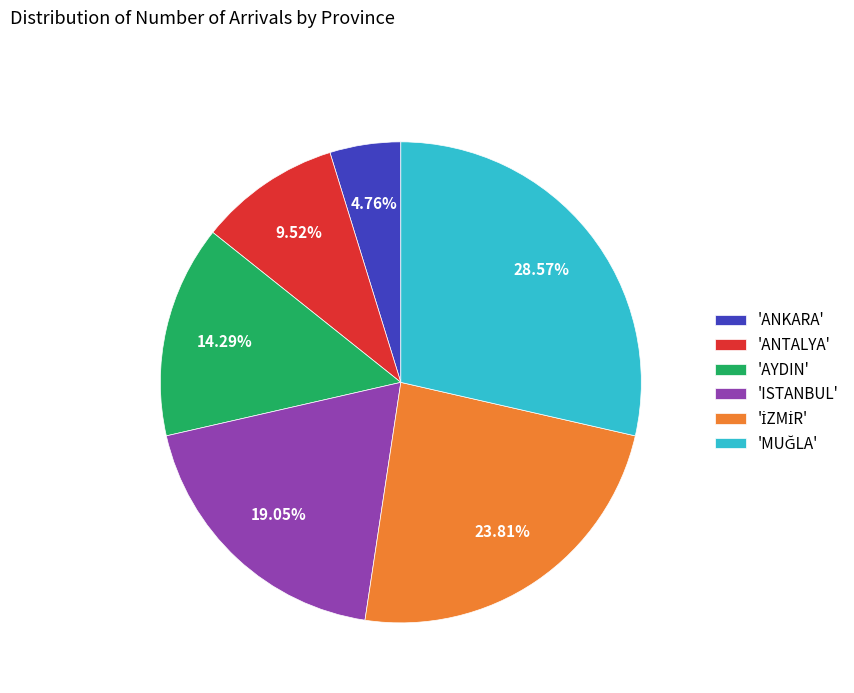

Which slice is the smallest?

'ANKARA'